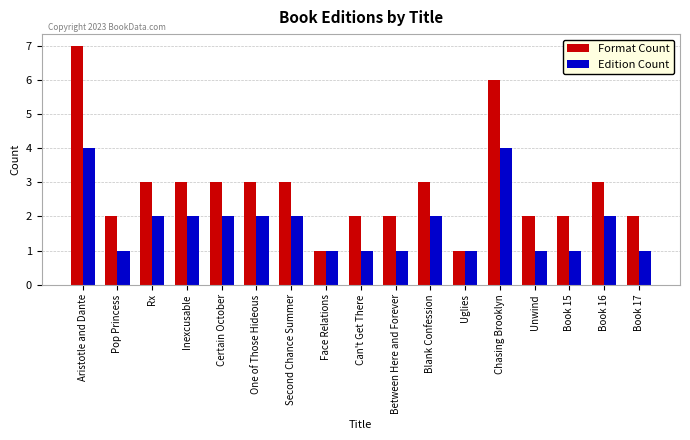

Reading left to right, extract all data points from this chart.

Format Count: Aristotle and Dante=7	Pop Princess=2	Rx=3	Inexcusable=3	Certain October=3	One of Those Hideous=3	Second Chance Summer=3	Face Relations=1	Can't Get There=2	Between Here and Forever=2	Blank Confession=3	Uglies=1	Chasing Brooklyn=6	Unwind=2	Book 15=2	Book 16=3	Book 17=2
Edition Count: Aristotle and Dante=4	Pop Princess=1	Rx=2	Inexcusable=2	Certain October=2	One of Those Hideous=2	Second Chance Summer=2	Face Relations=1	Can't Get There=1	Between Here and Forever=1	Blank Confession=2	Uglies=1	Chasing Brooklyn=4	Unwind=1	Book 15=1	Book 16=2	Book 17=1